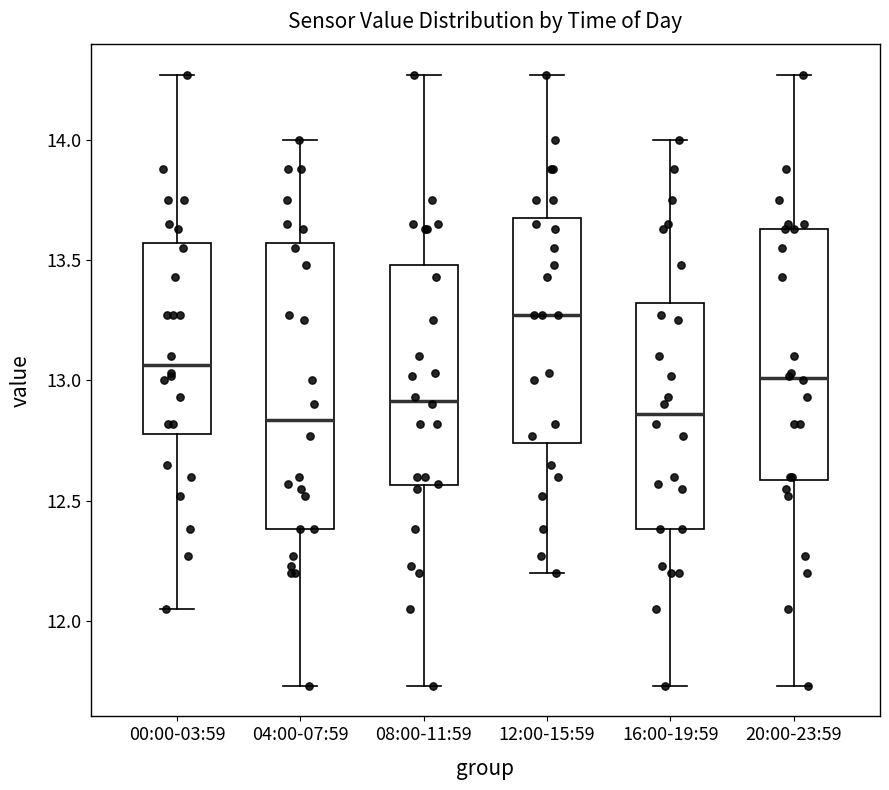

Reading left to right, read every box against the y-axis: the position of its median line, the range the box covers, and the ends of its whiskers. The values are not printed on the chart, so give them approximately, as read against the axis.

00:00-03:59: median 13.05, box 12.80 to 13.55, whiskers 12.05 to 14.25
04:00-07:59: median 12.85, box 12.40 to 13.55, whiskers 11.75 to 14.00
08:00-11:59: median 12.90, box 12.55 to 13.50, whiskers 11.75 to 14.25
12:00-15:59: median 13.25, box 12.75 to 13.70, whiskers 12.20 to 14.25
16:00-19:59: median 12.85, box 12.40 to 13.30, whiskers 11.75 to 14.00
20:00-23:59: median 13.00, box 12.60 to 13.65, whiskers 11.75 to 14.25